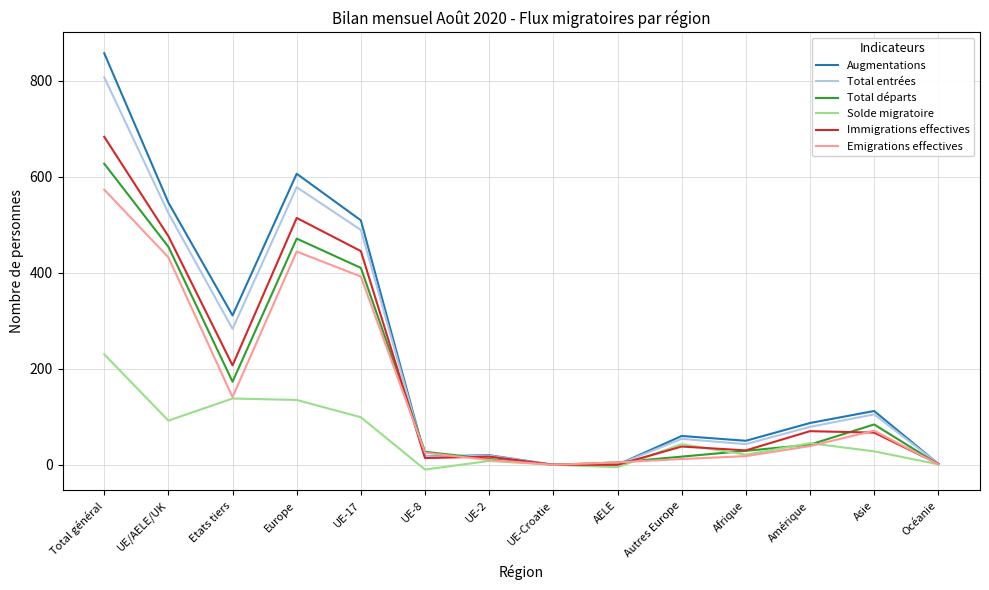

Which category has the highest value in the Emigrations effectives series?

Total général